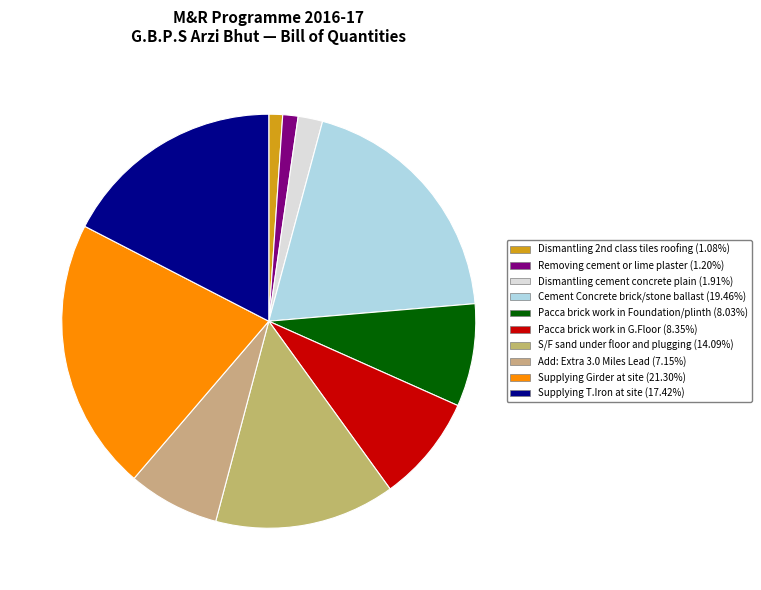

How many segments does this pie chart have?

10